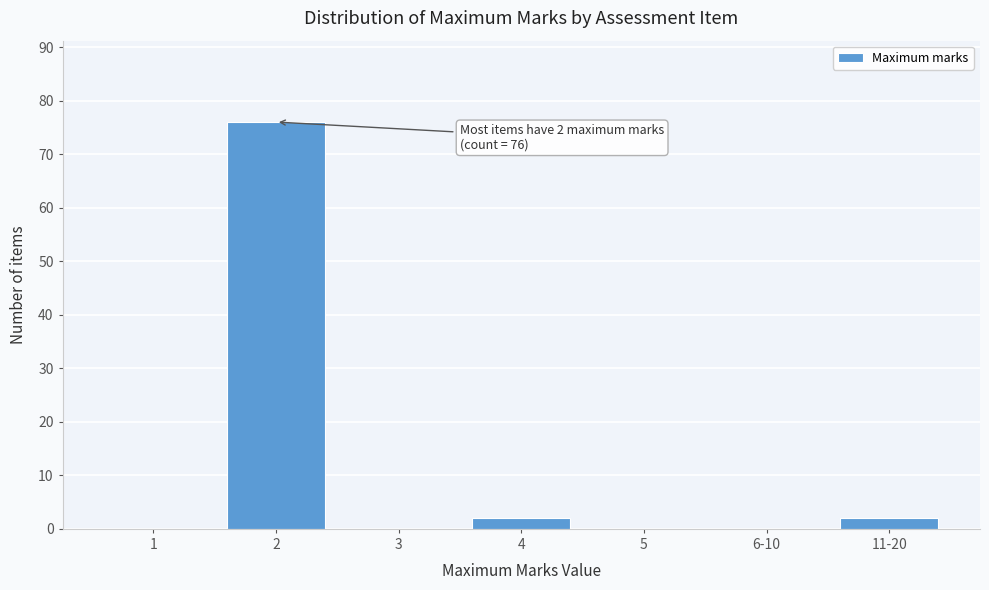

Reading left to right, transcribe all the data shown in this chart.

1=0	2=76	3=0	4=2	5=0	6-10=0	11-20=2